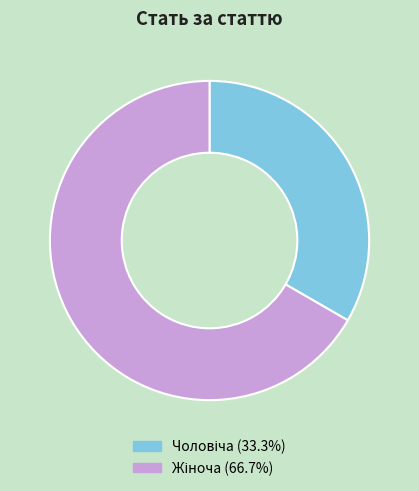

Is there any slice that represents more than half of the pie?

Yes